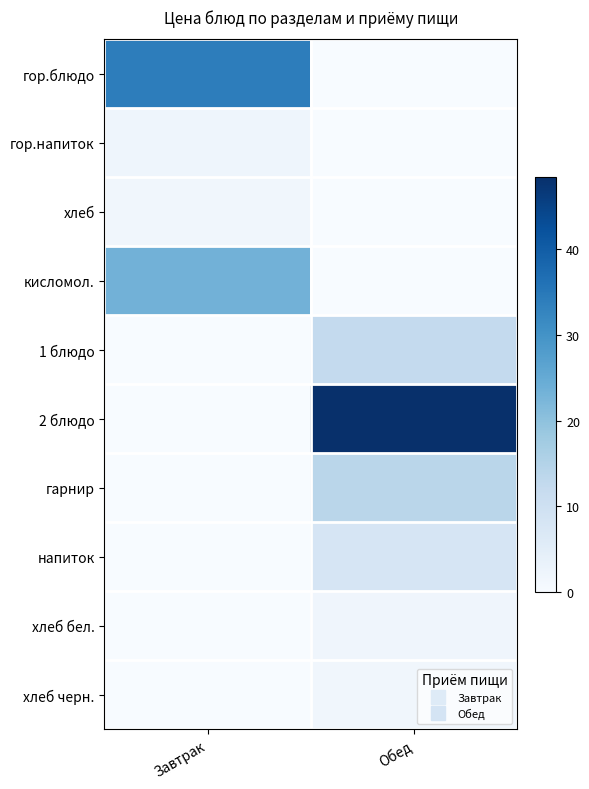

At which category is the sum across all series the highest?

Обед